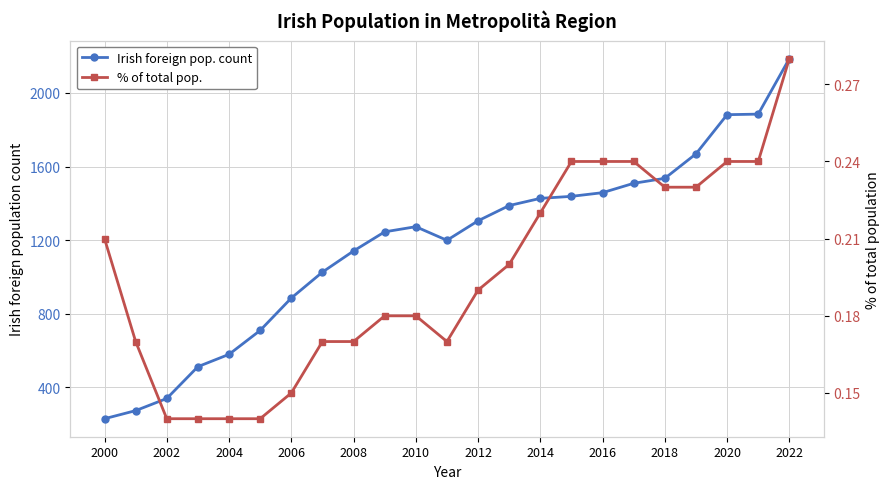

What is the average value of the Irish foreign pop. count series?

1178.0